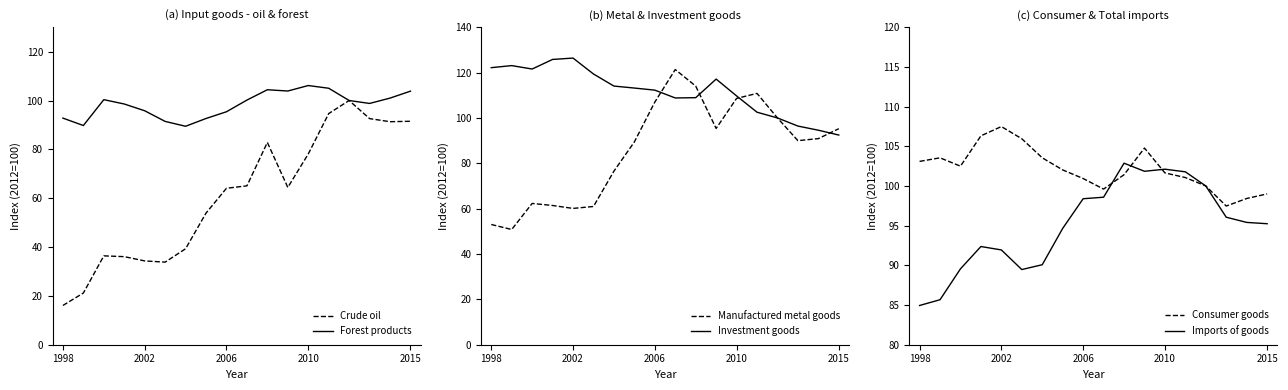

True or false: Crude oil has more than 0 interior local peaks.

True